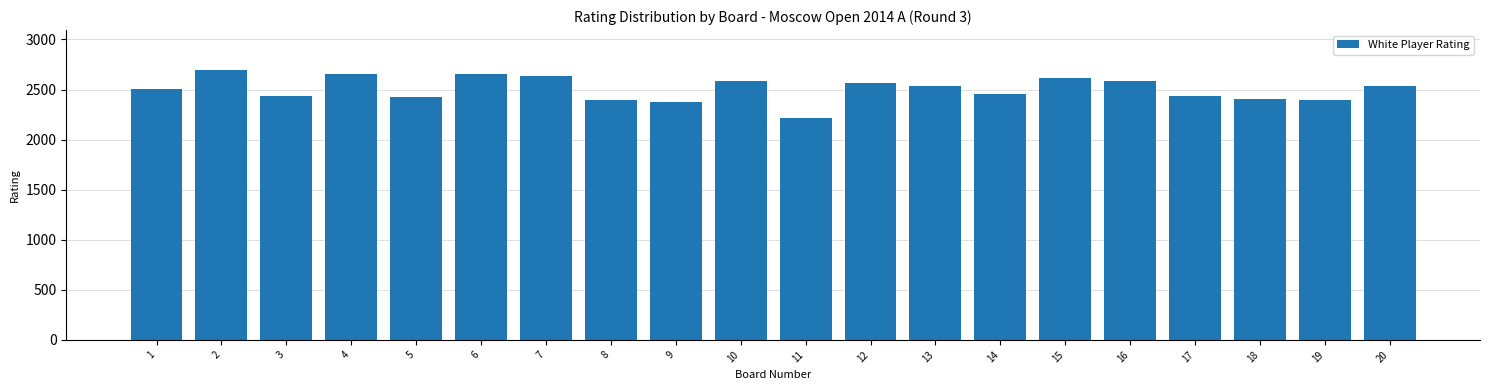

The chart shows a value of 2402 at 18. True or false?

True